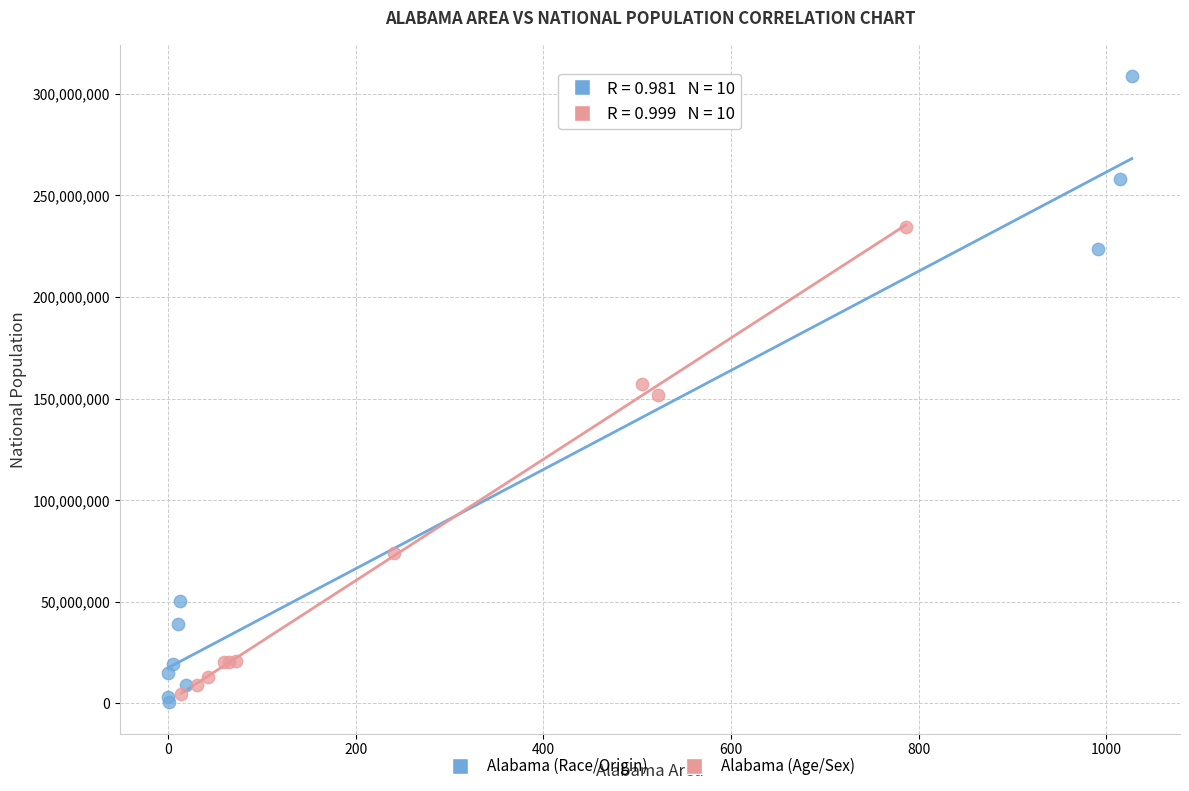

Which series has the largest Y range (max minus min)?

Alabama (Race/Origin)